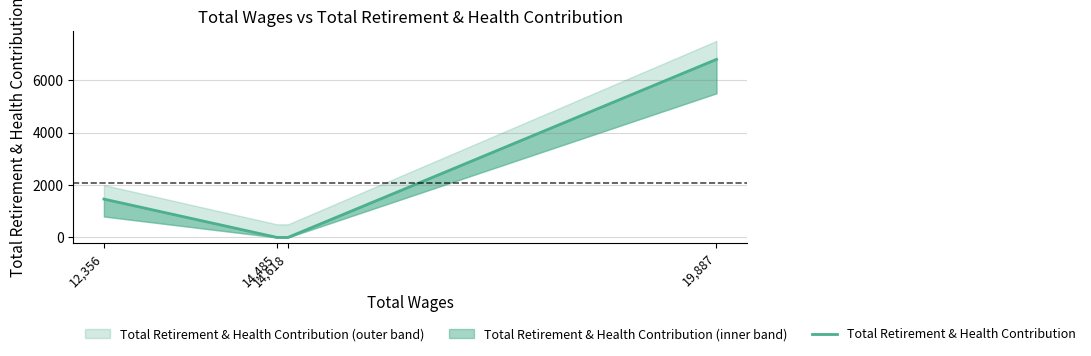

At which category does the chart reach its peak across all series?

19,887